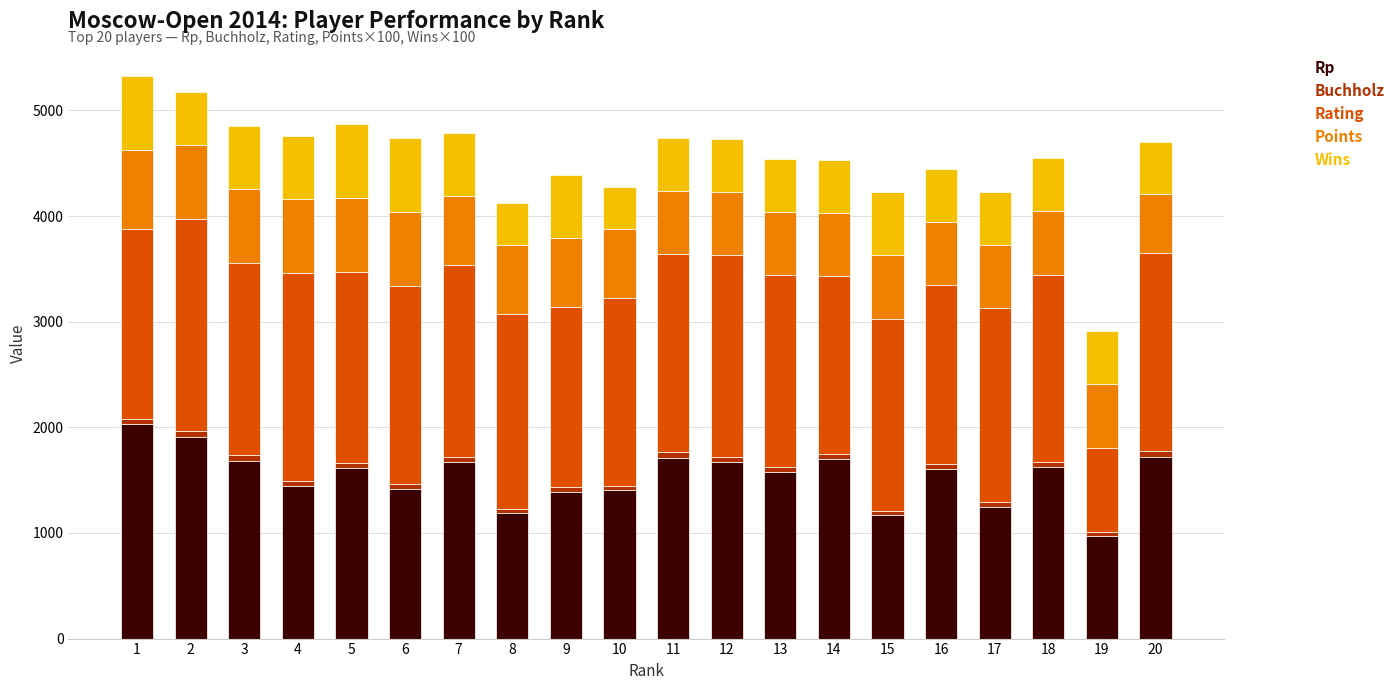

The value of Rp at 16 is 2105.9. True or false?

False